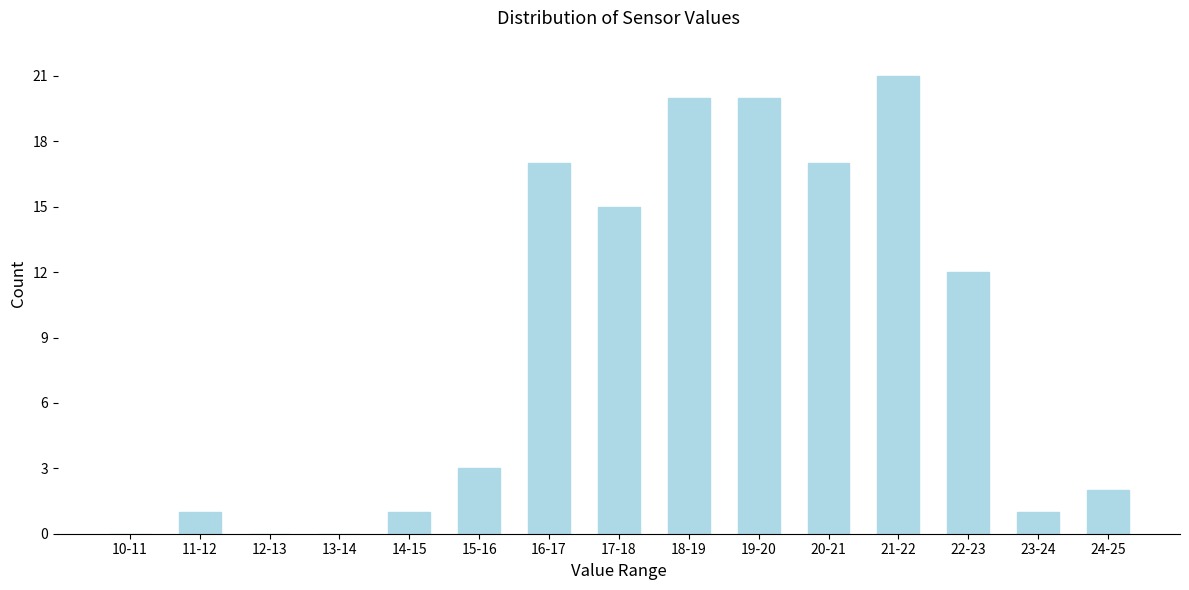

Reading left to right, extract all data points from this chart.

10-11=0	11-12=1	12-13=0	13-14=0	14-15=1	15-16=3	16-17=17	17-18=15	18-19=20	19-20=20	20-21=17	21-22=21	22-23=12	23-24=1	24-25=2